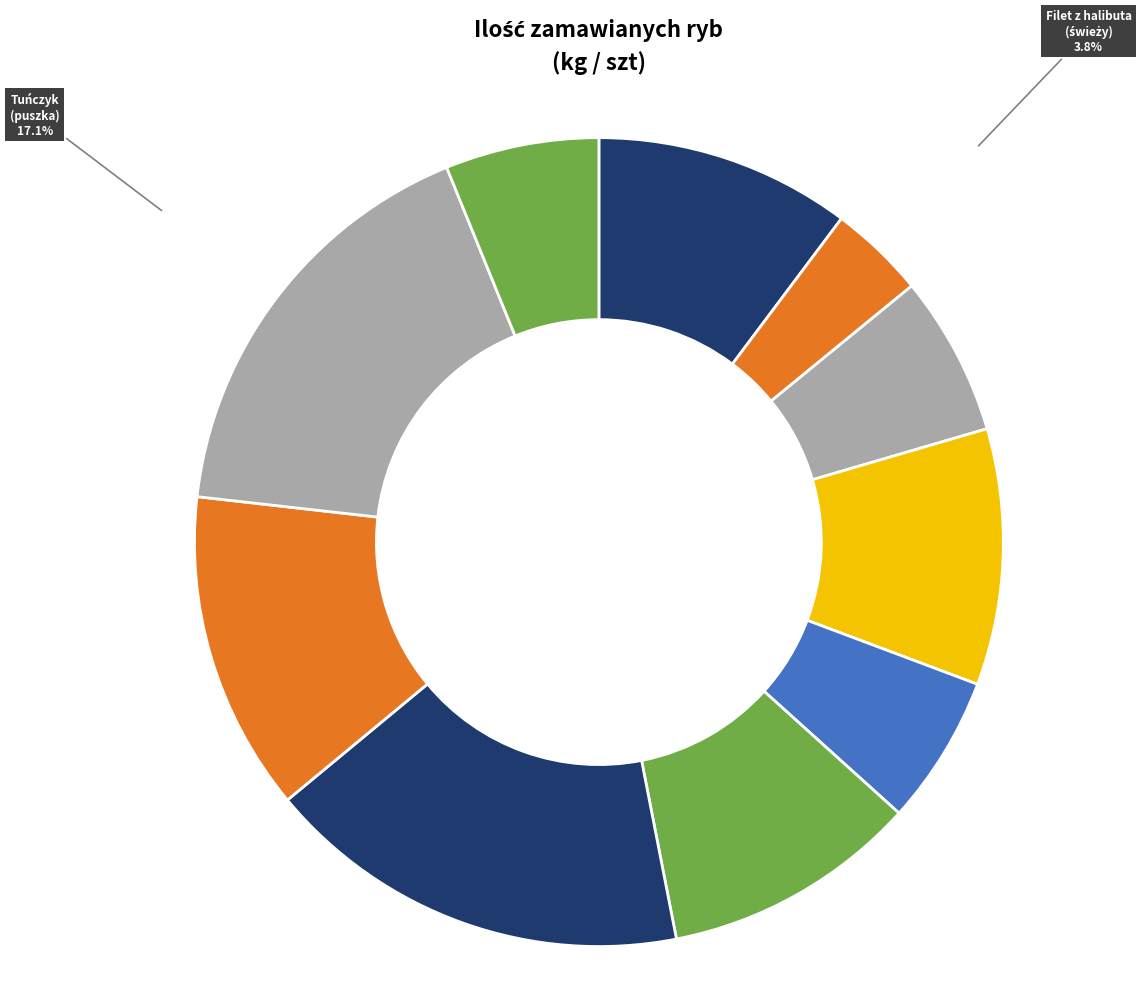

How many slices are in this pie chart?

10